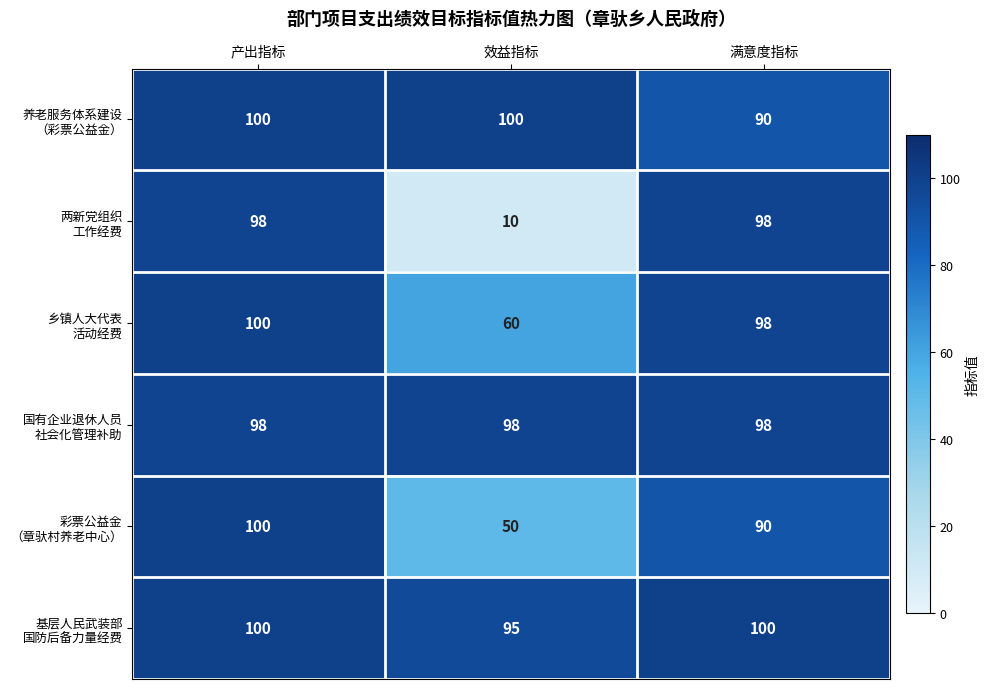

At which category is the sum across all series the highest?

产出指标